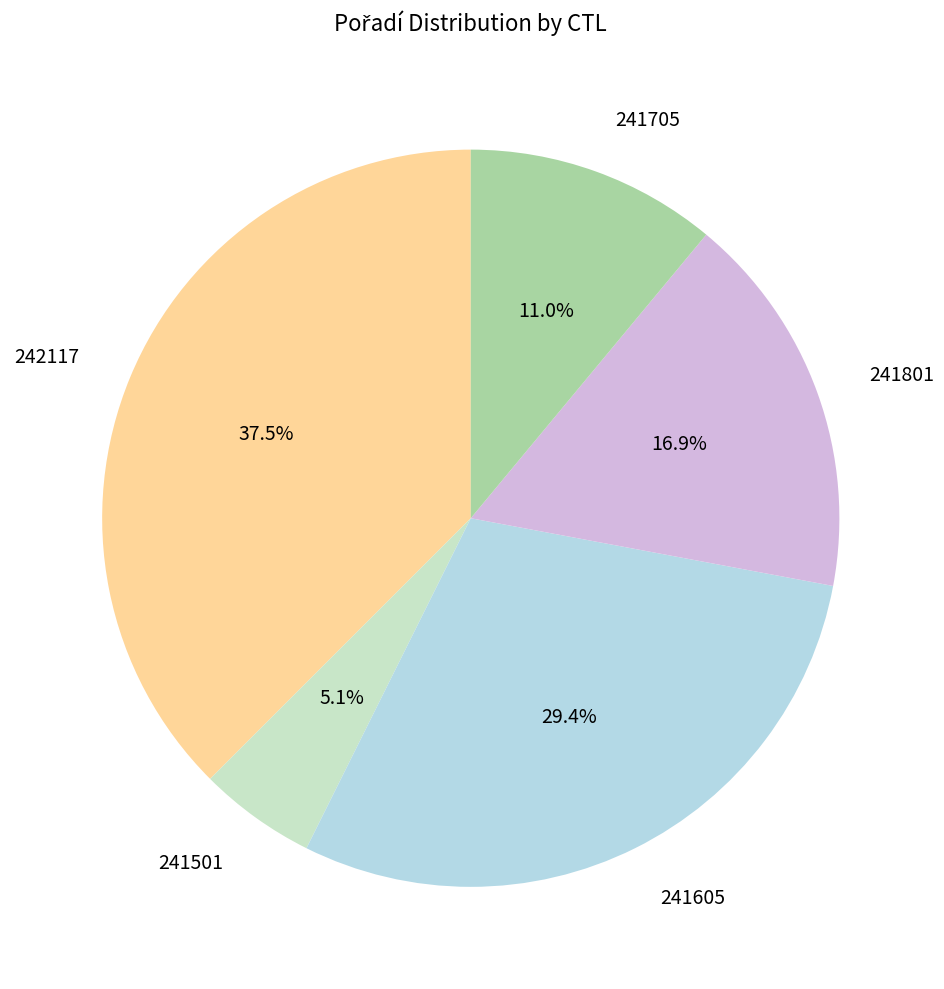

Count the number of slices in the pie.

5